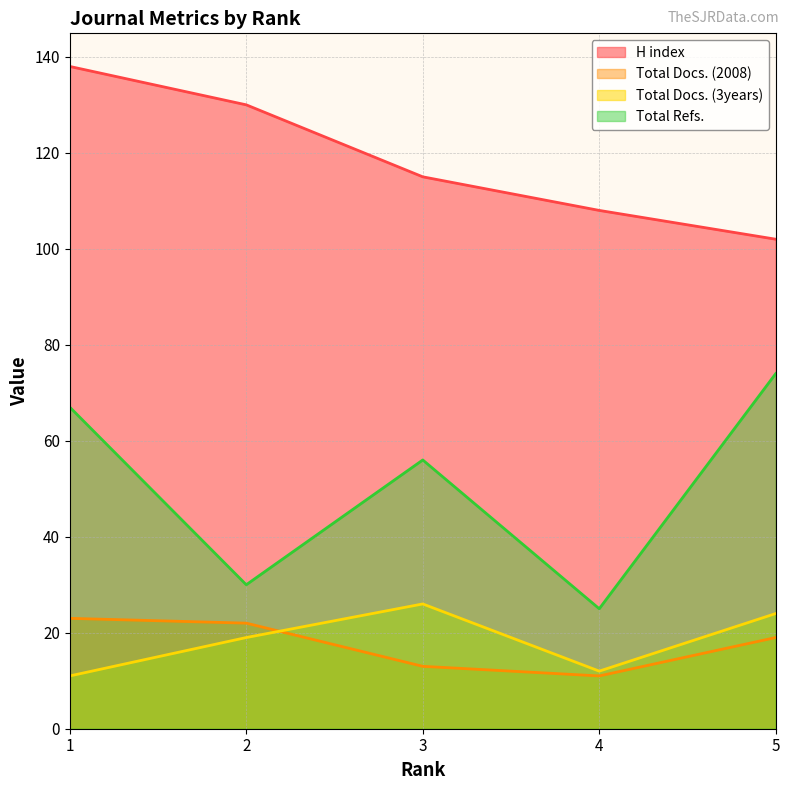

What is the average value of the H index series?

119